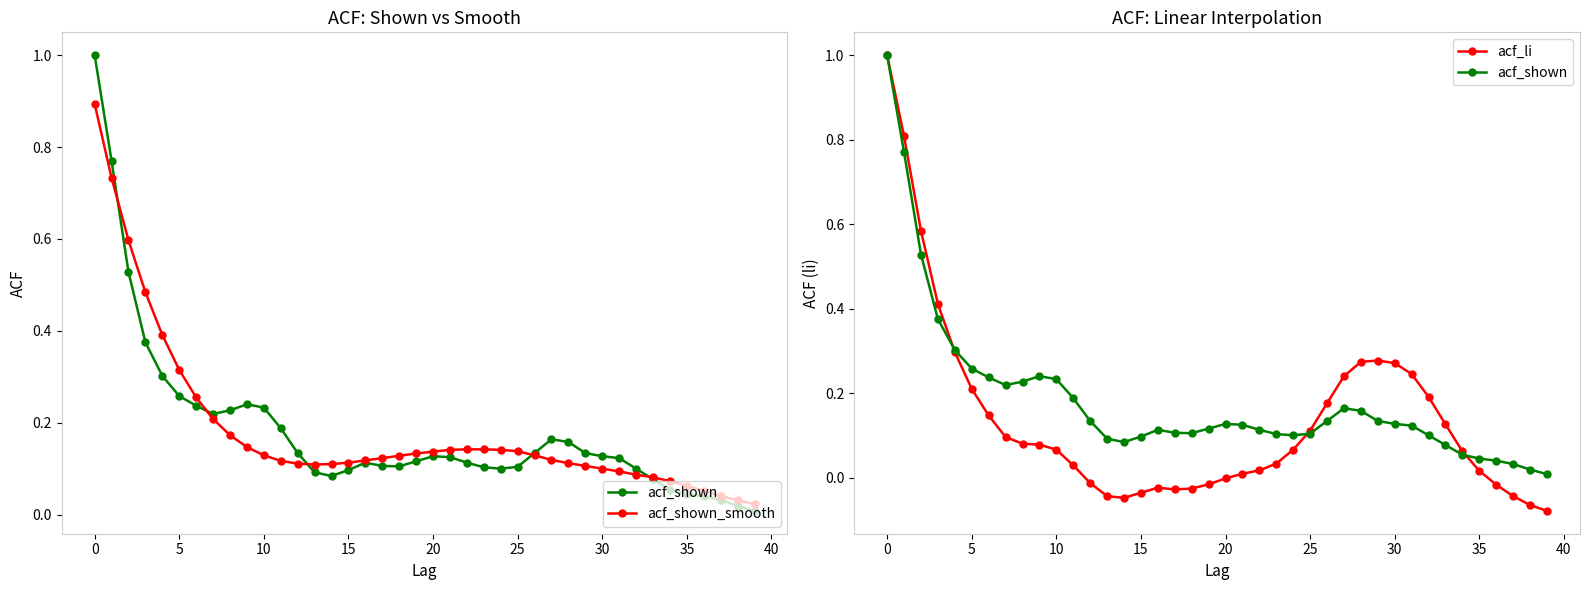

How many intersections are there between acf_shown and acf_shown_smooth?

5